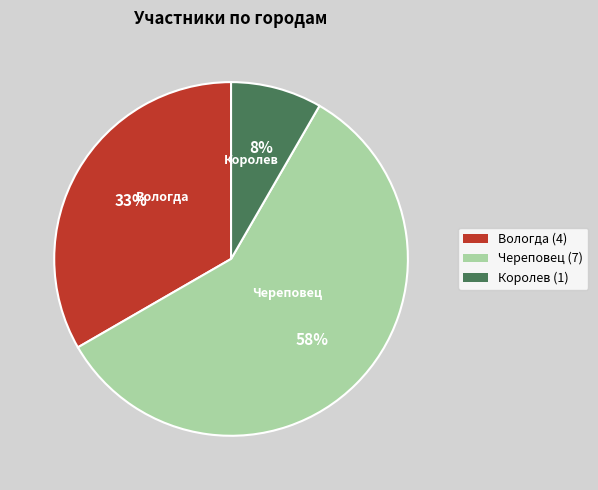

To the nearest percent, what portion does Королев represent?

8%